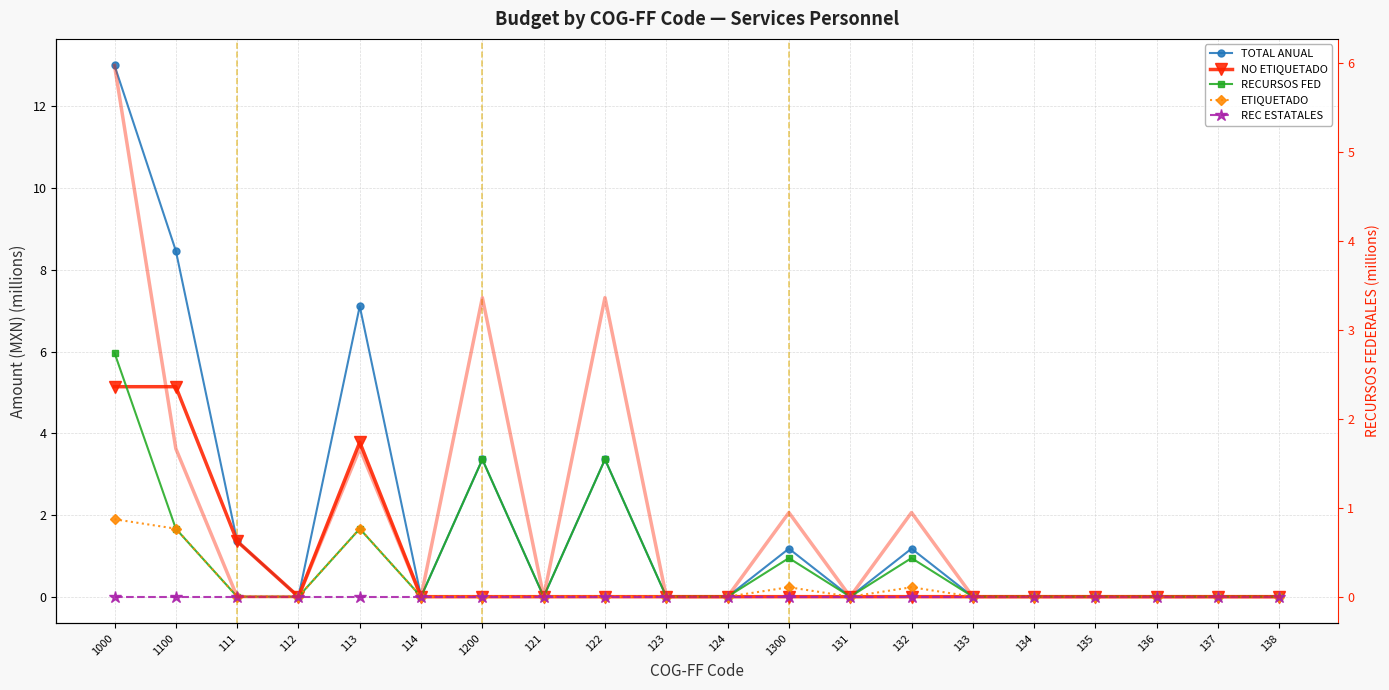

The ETIQUETADO series shows 0.0 at 138. True or false?

True